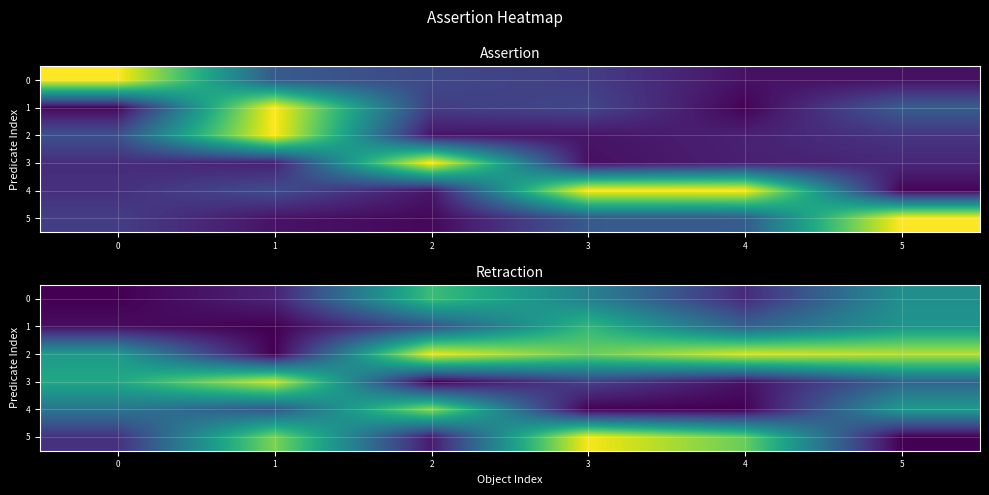

What is the spread (max minus min) of values at 4?

0.5